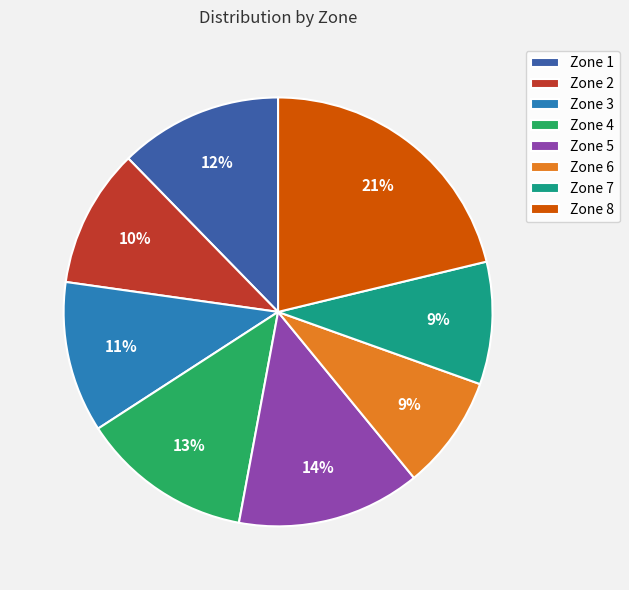

Which has a higher value, Zone 4 or Zone 7?

Zone 4